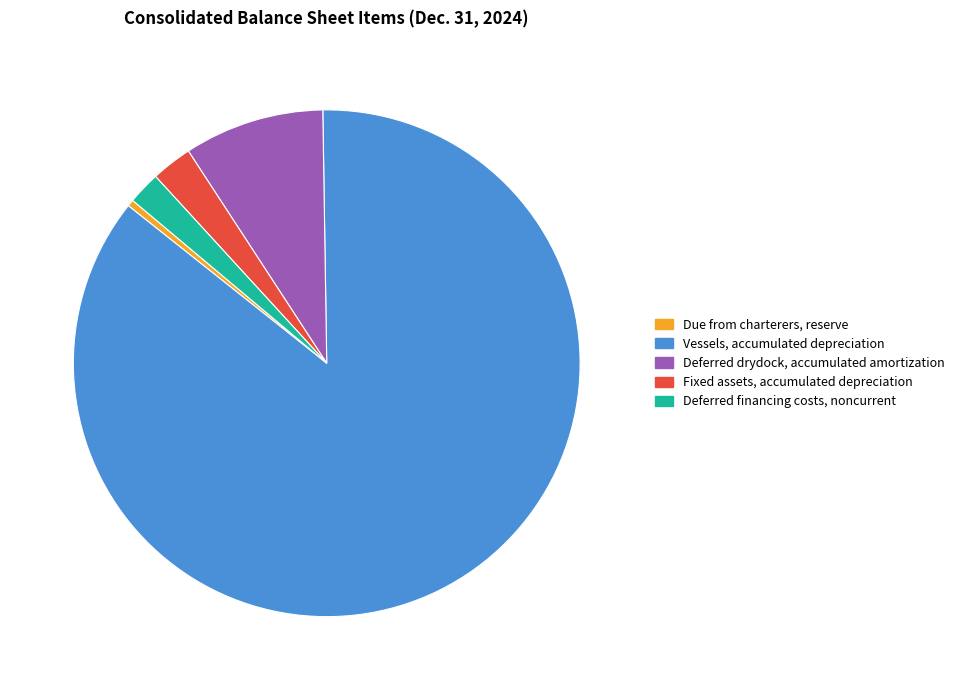

What is the ratio of the value at Deferred drydock, accumulated amortization to the value at Vessels, accumulated depreciation?

0.1